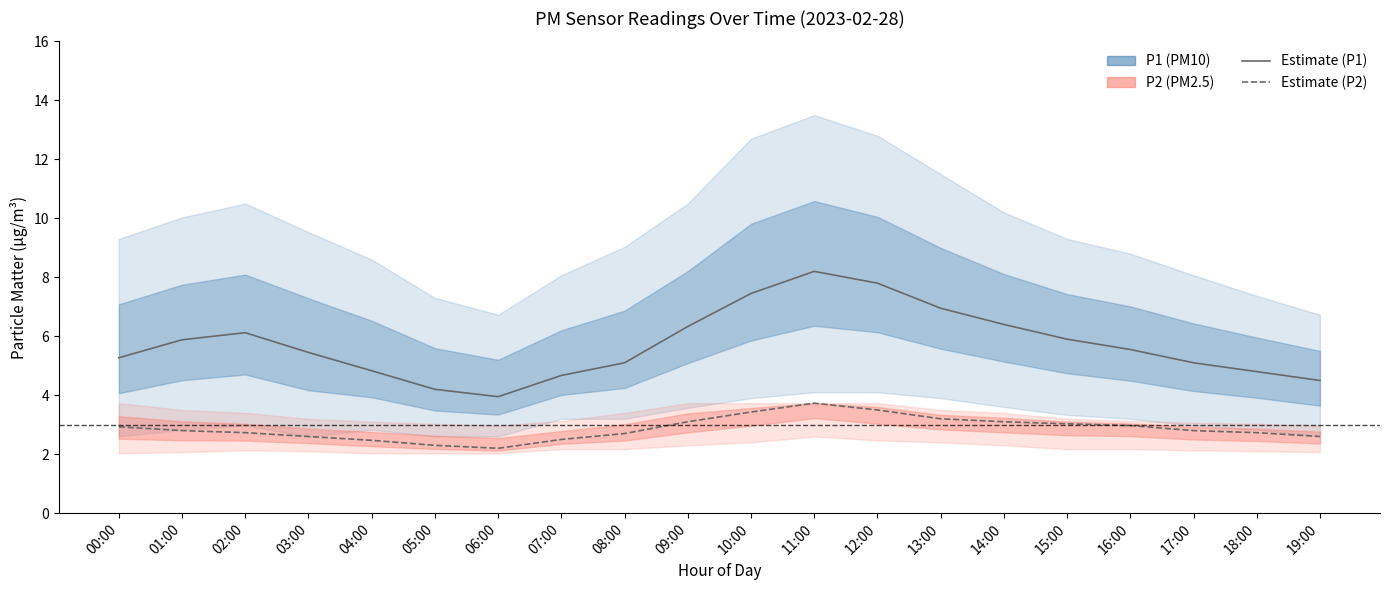

At which label does P1 (PM10) estimate first exceed 5?

00:00